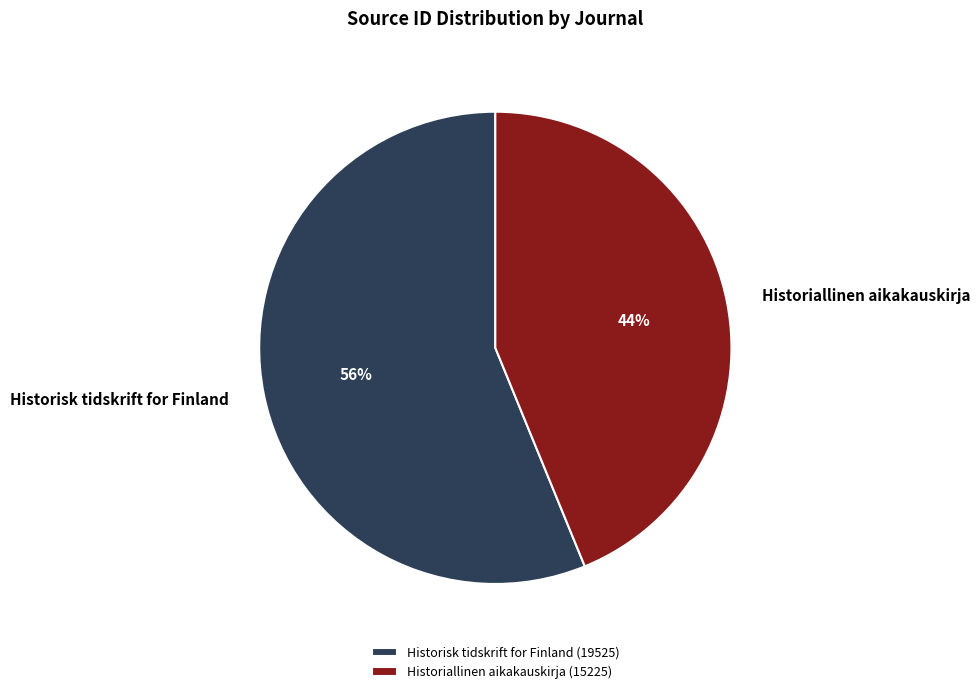

The Historiallinen aikakauskirja slice represents 55% of the pie. True or false?

False